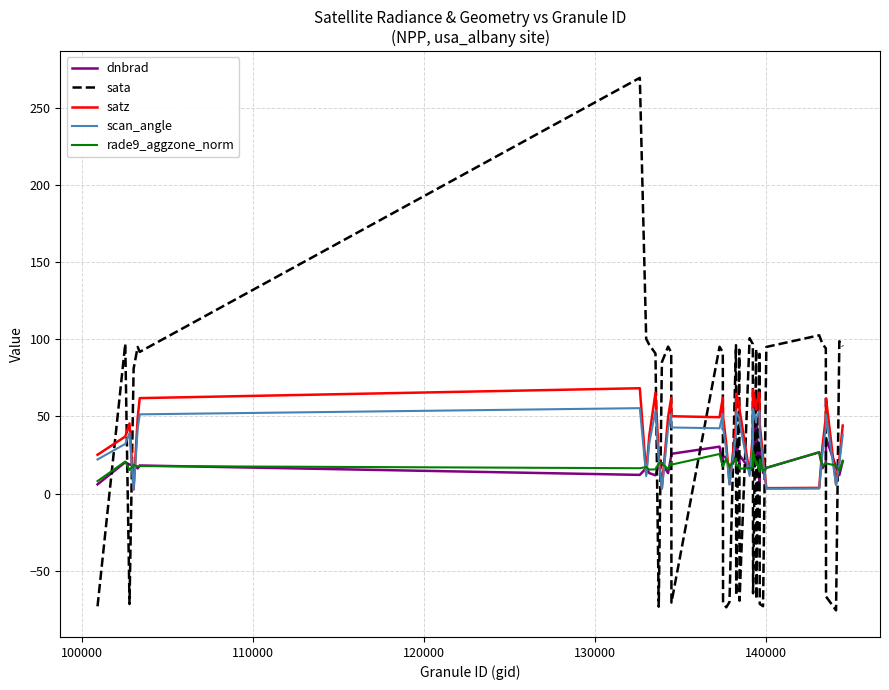

Which series has the largest range (max minus min)?

sata